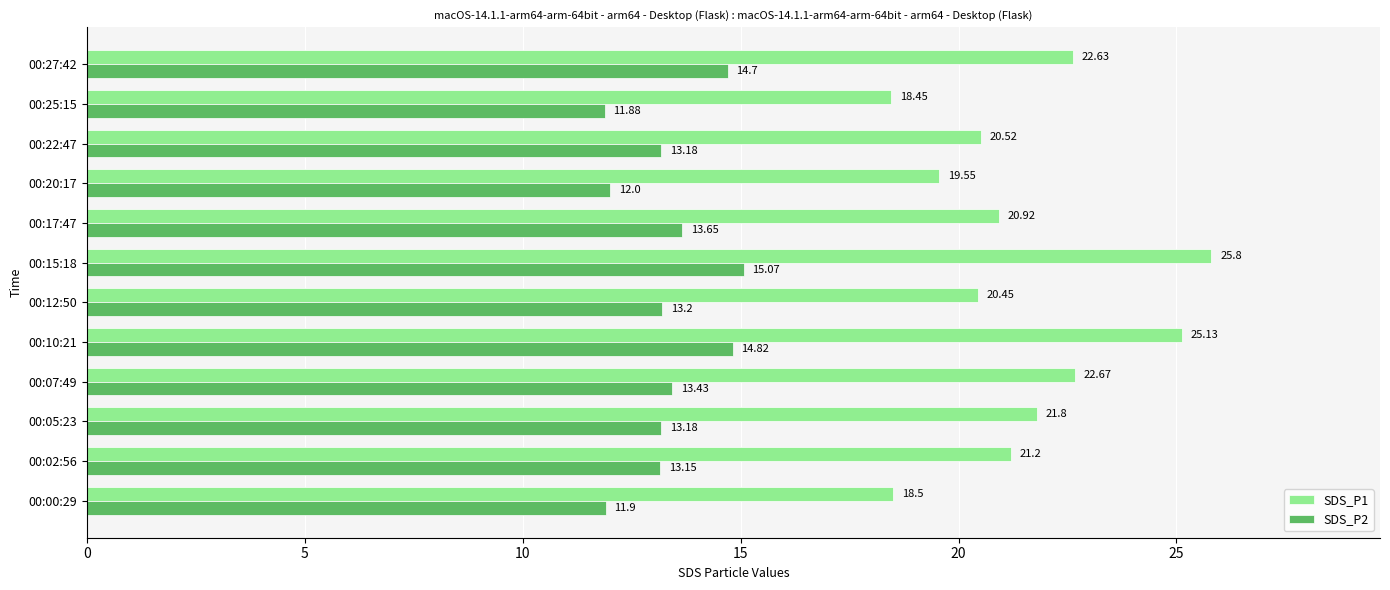

At which category is the sum across all series the highest?

00:15:18